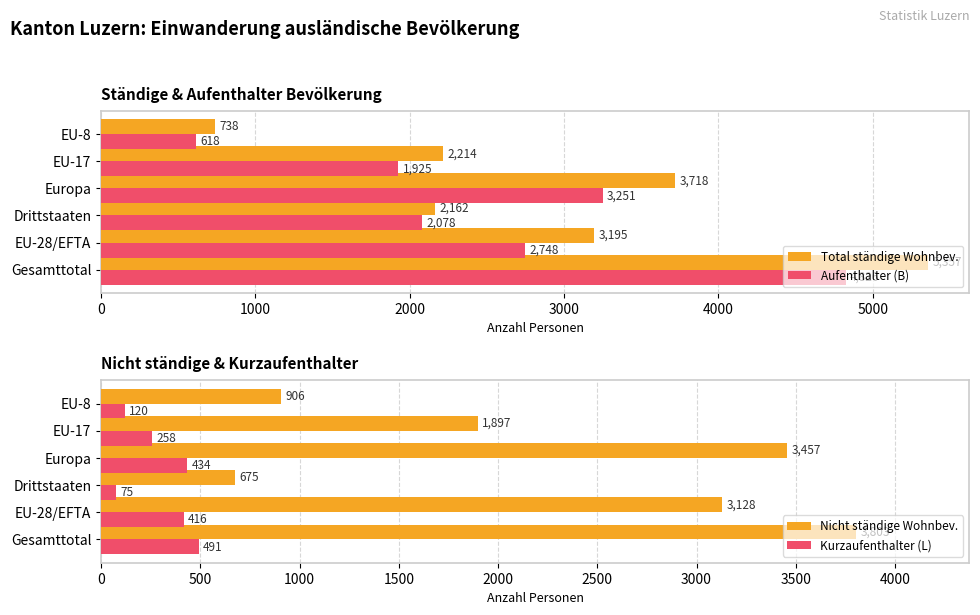

What is the difference between the maximum and minimum values in the Aufenthalter (B) series?

4208